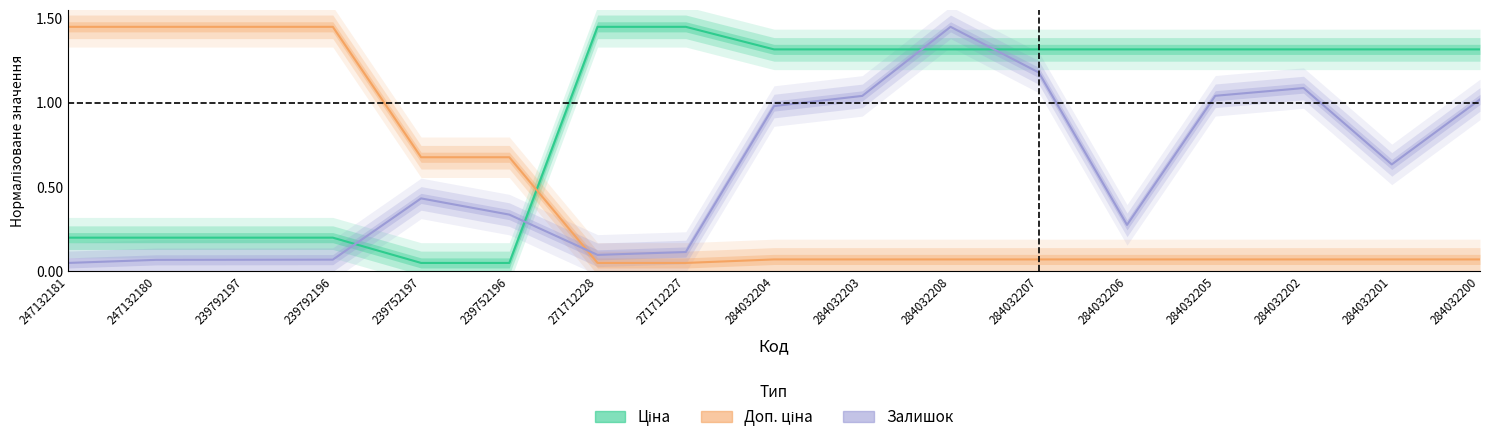

How many values in the Ціна series are below 1?

6